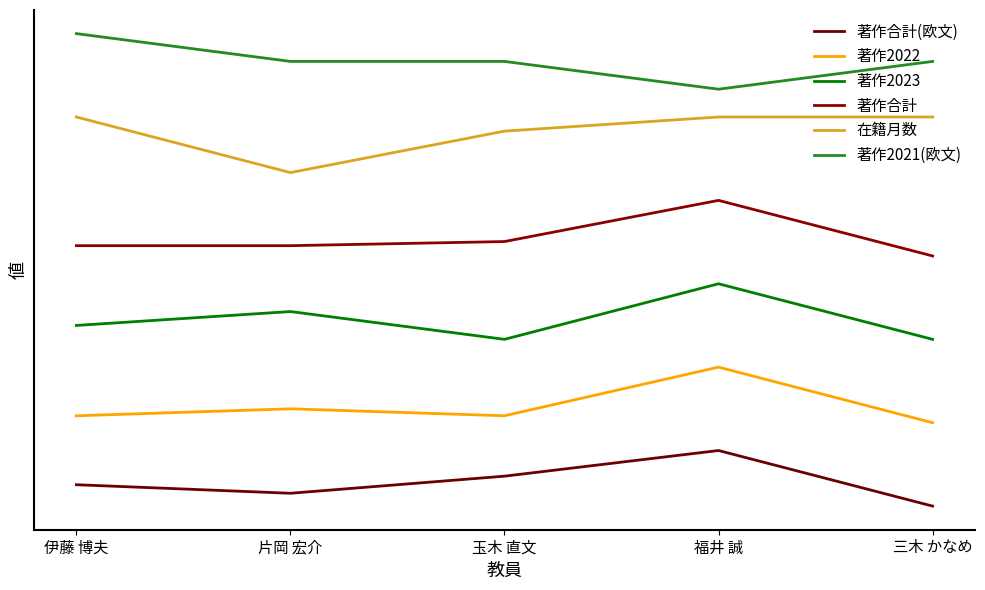

The 在籍月数 series shows 140.0 at 伊藤 博夫. True or false?

True